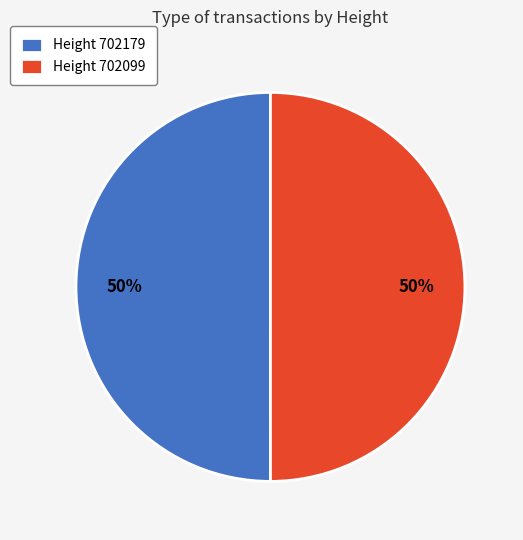

Do Height 702099 and Height 702179 together represent more than half of the pie?

Yes